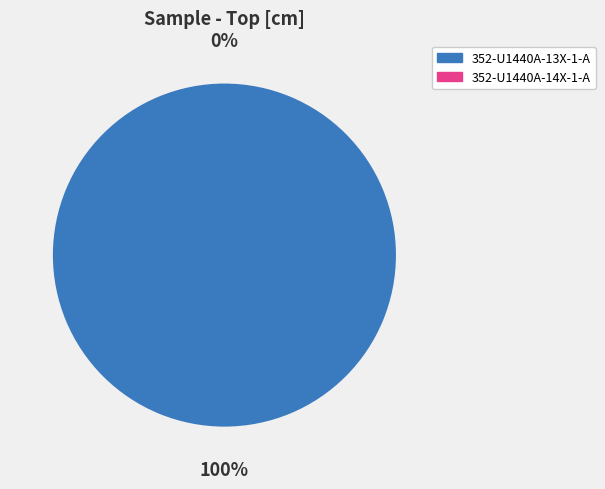

Which slice is the largest?

352-U1440A-13X-1-A